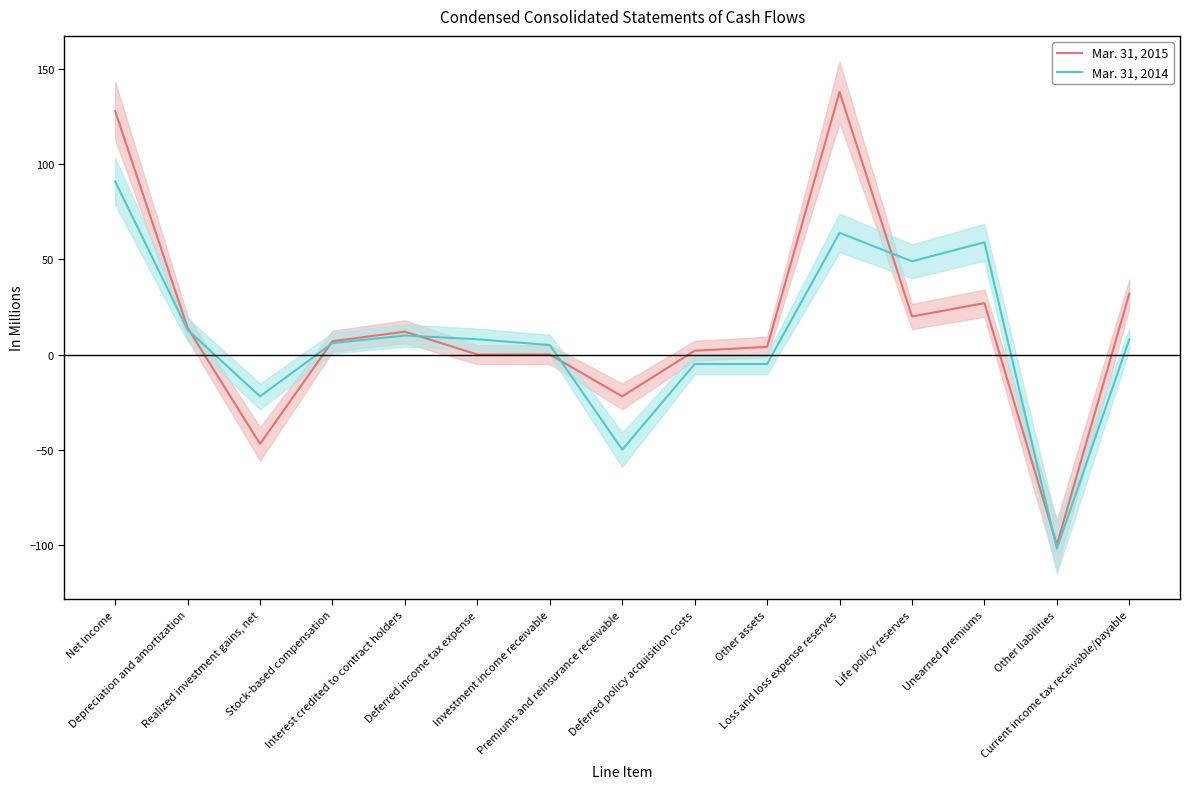

True or false: Mar. 31, 2014 has a value of -24 at Premiums and reinsurance receivable.

False